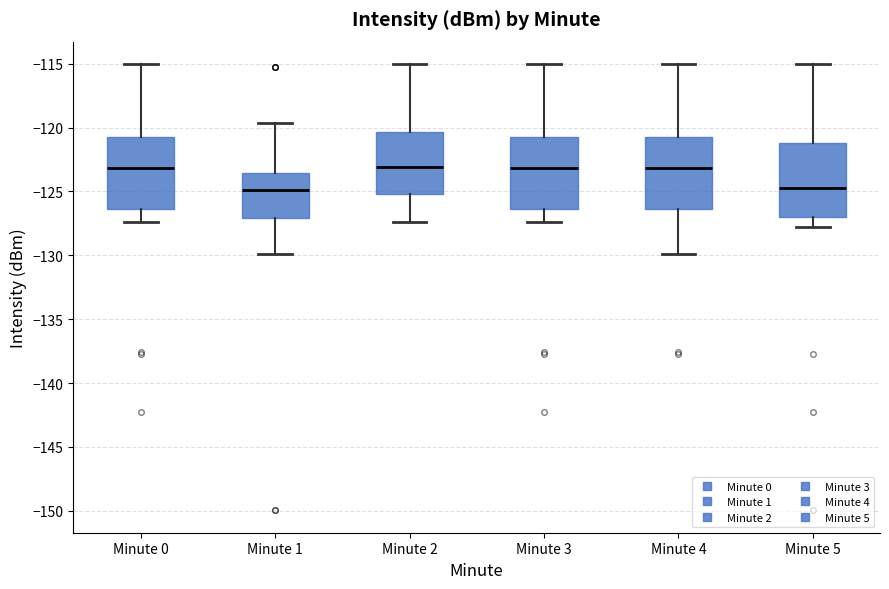

Where is the upper edge of the box for Minute 0 on the y-axis? The values are not printed on the chart, so give them approximately, as read against the axis.

-120.5